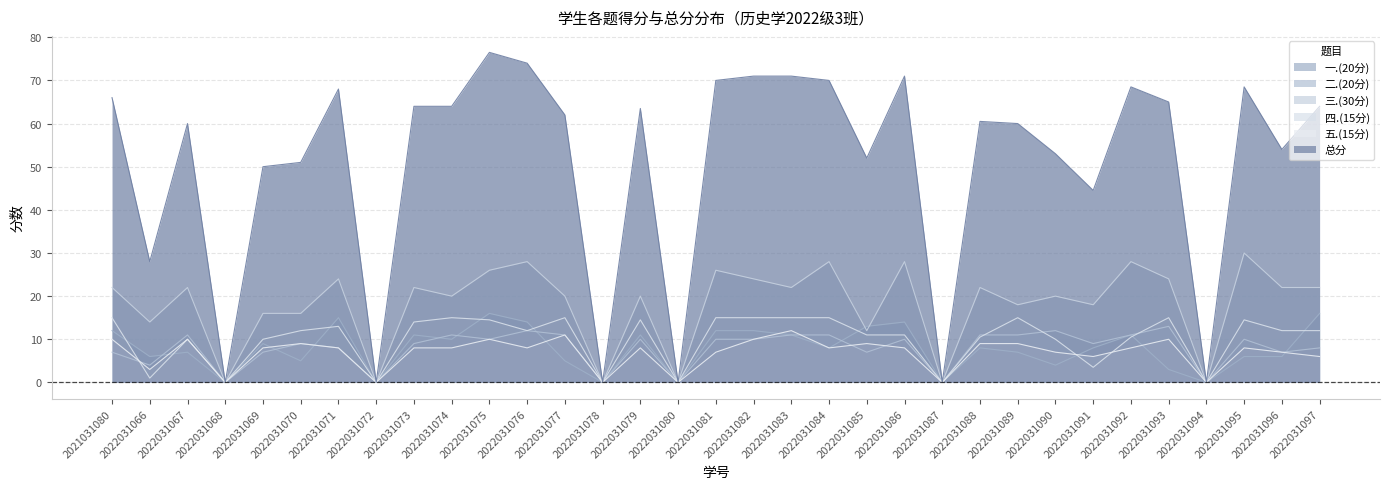

Which series has the largest total across all categories?

总分